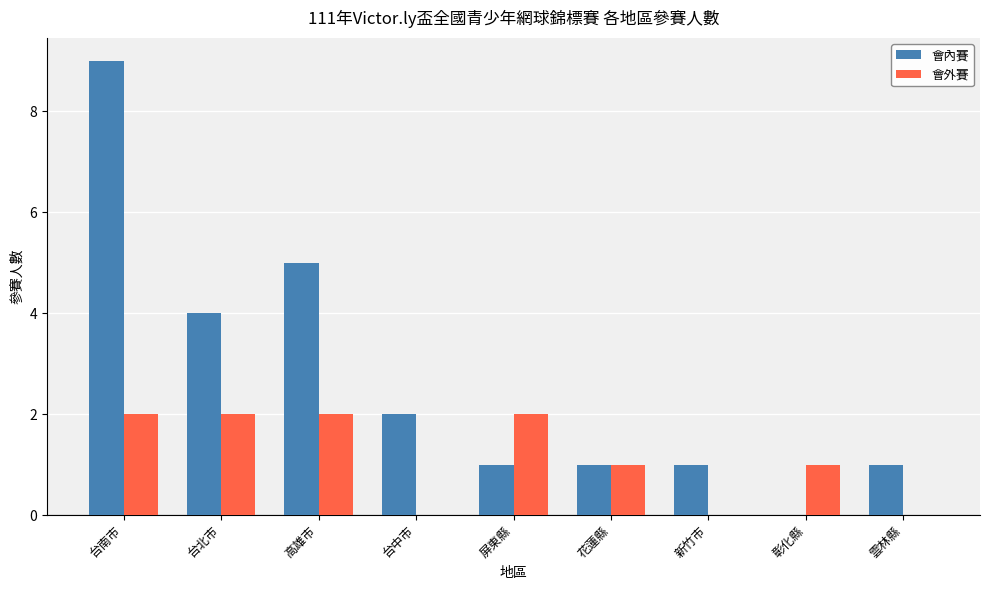

At which category does the chart reach its peak across all series?

台南市